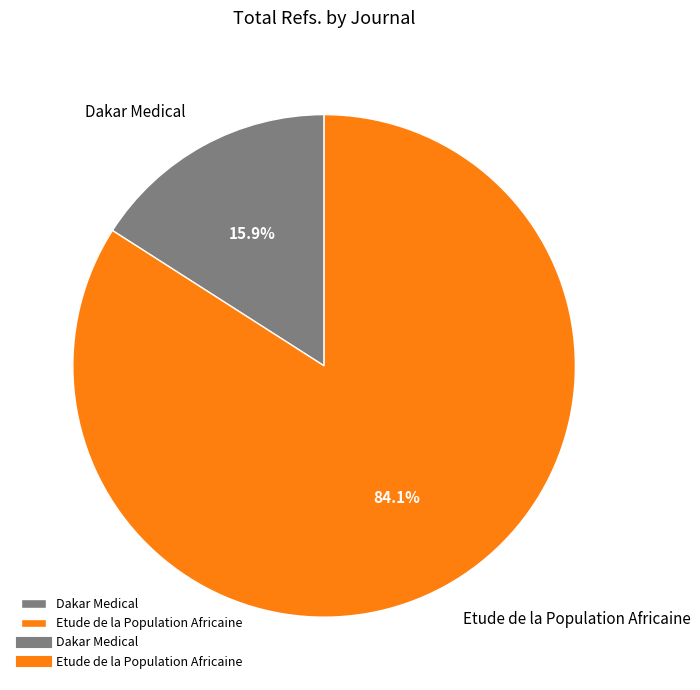

To the nearest percent, what is the average slice percentage?

50%